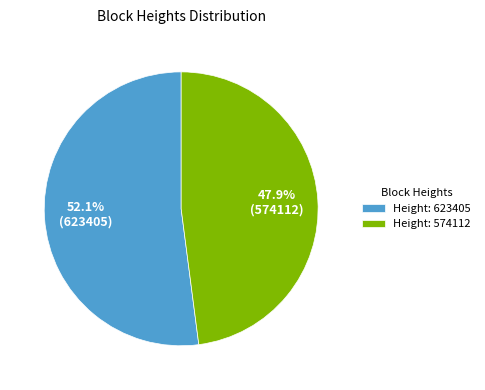

Which category has the biggest portion of the pie?

Height: 623405